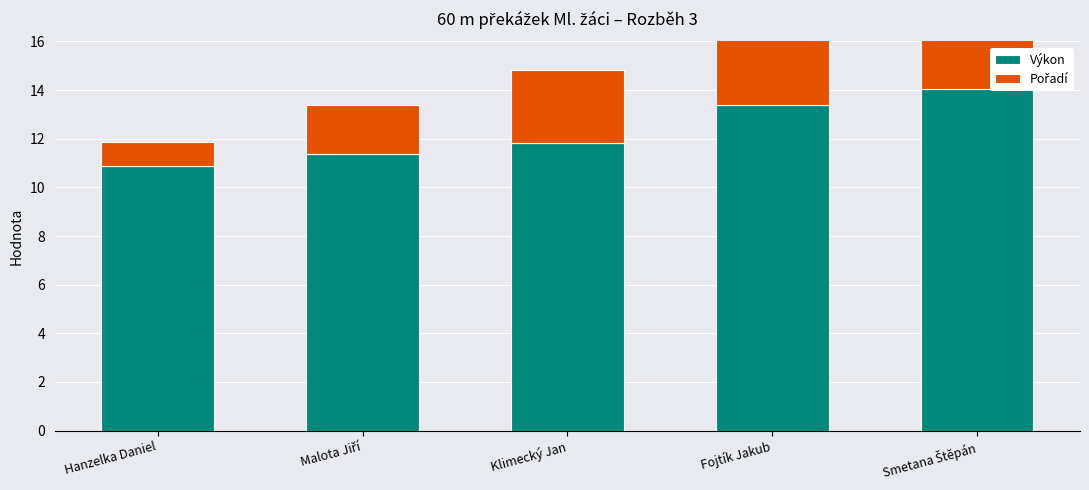

Rank the categories by Výkon value from highest to lowest.

Smetana Štěpán, Fojtík Jakub, Klimecký Jan, Malota Jiří, Hanzelka Daniel